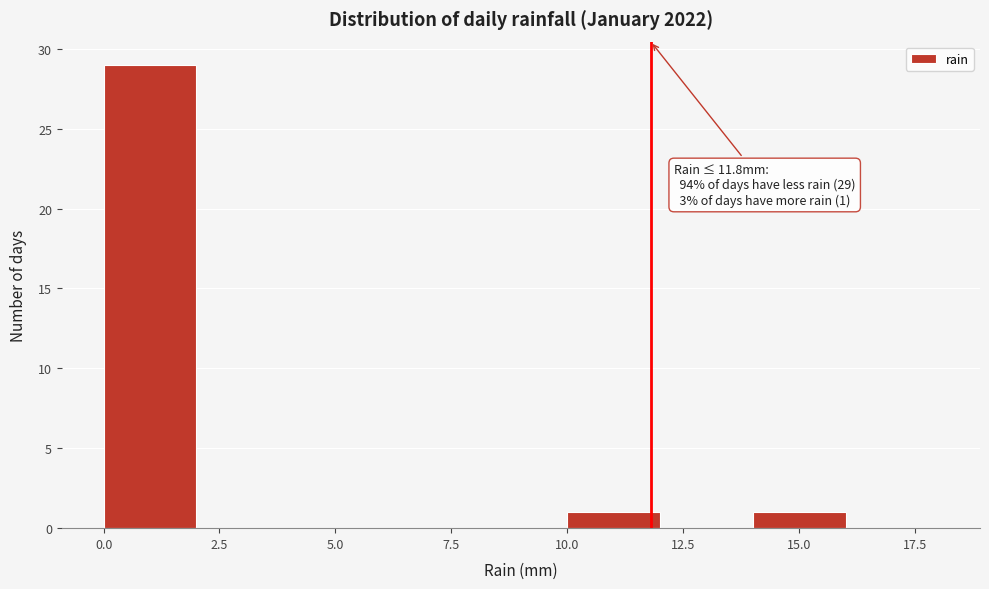

Which range on the x-axis has the tallest bar?

0 to 2